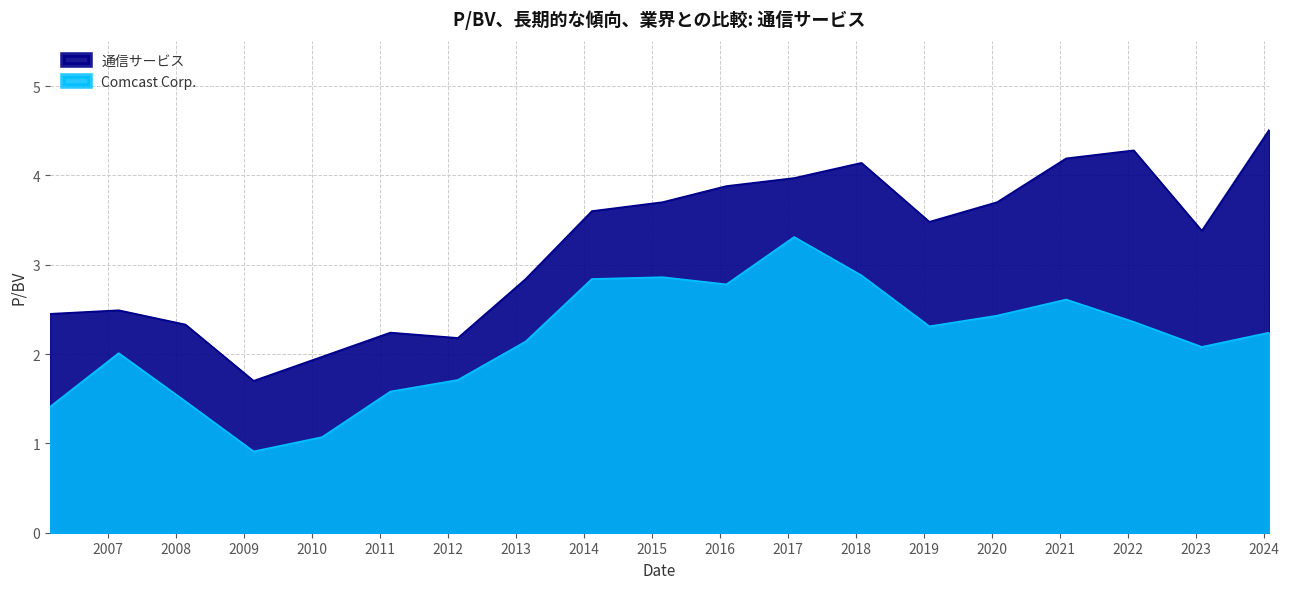

How many data points in Comcast Corp. are above 2?

13